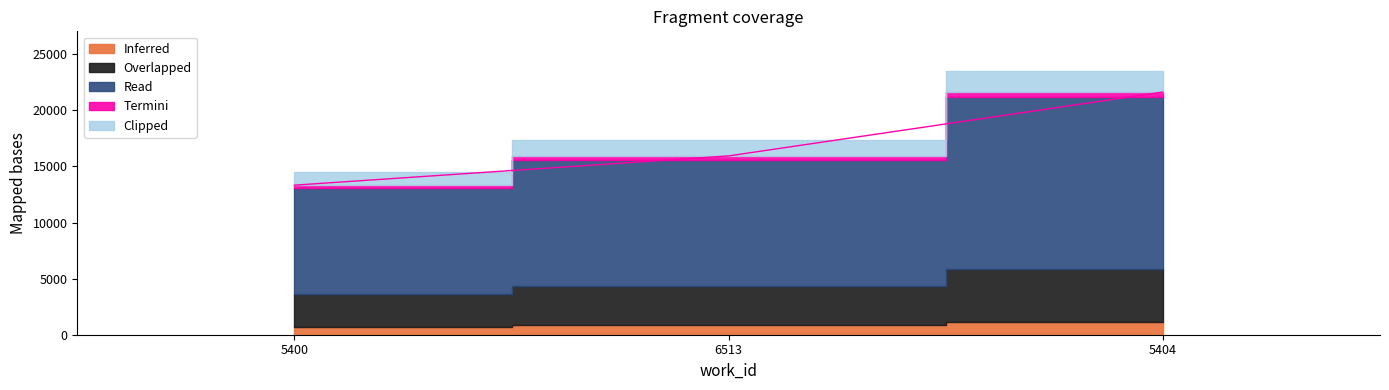

The value at 6513 is 15940.8. True or false?

True